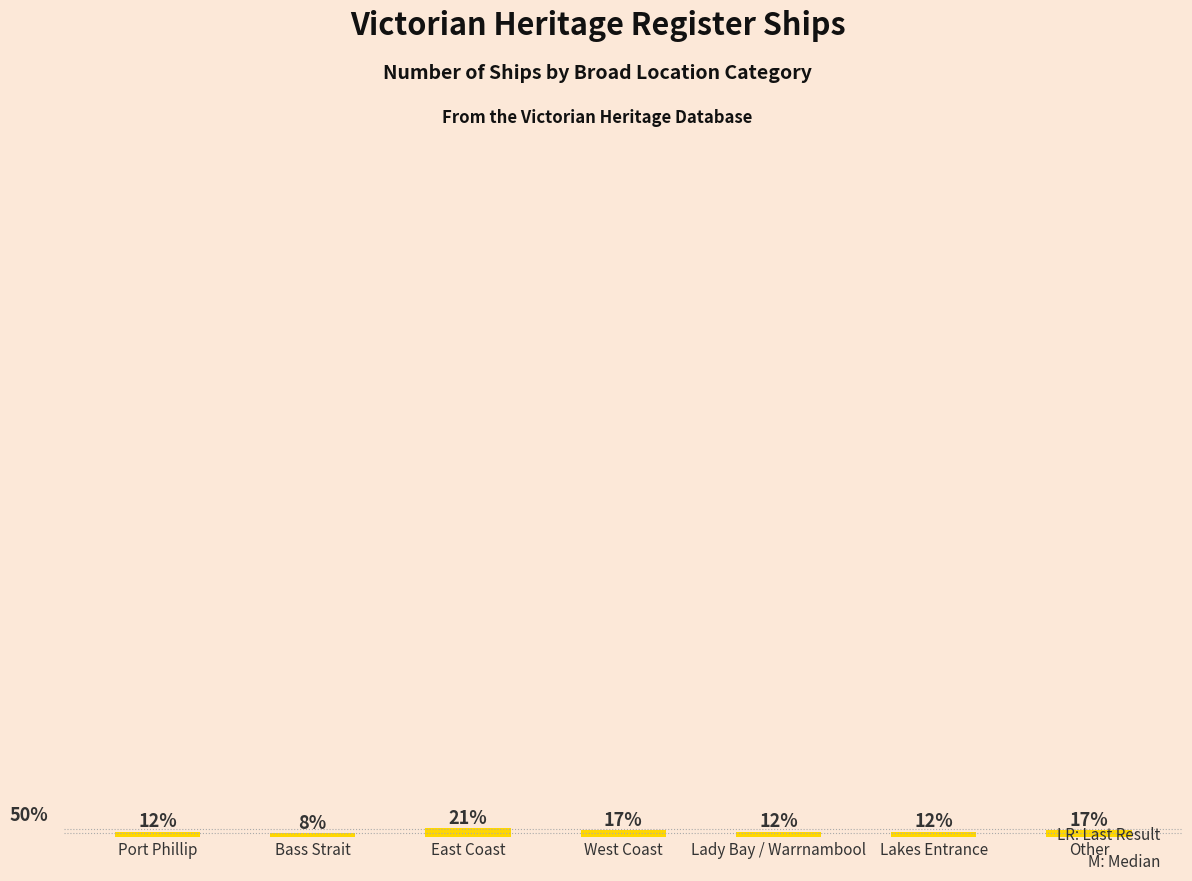

How many data points are less than 12?

1